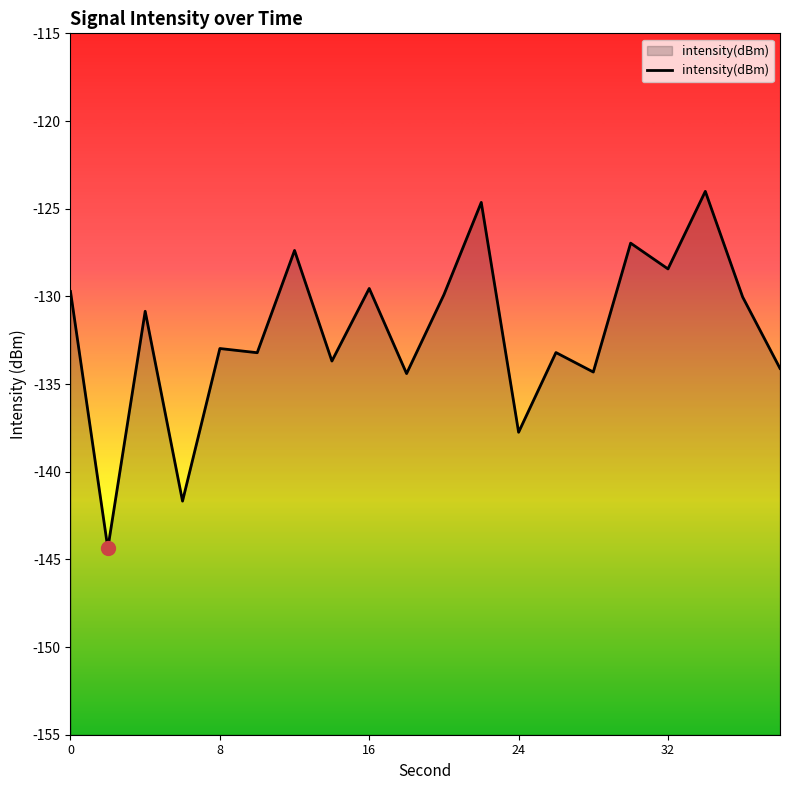

What is the difference between the maximum and minimum values?

20.4